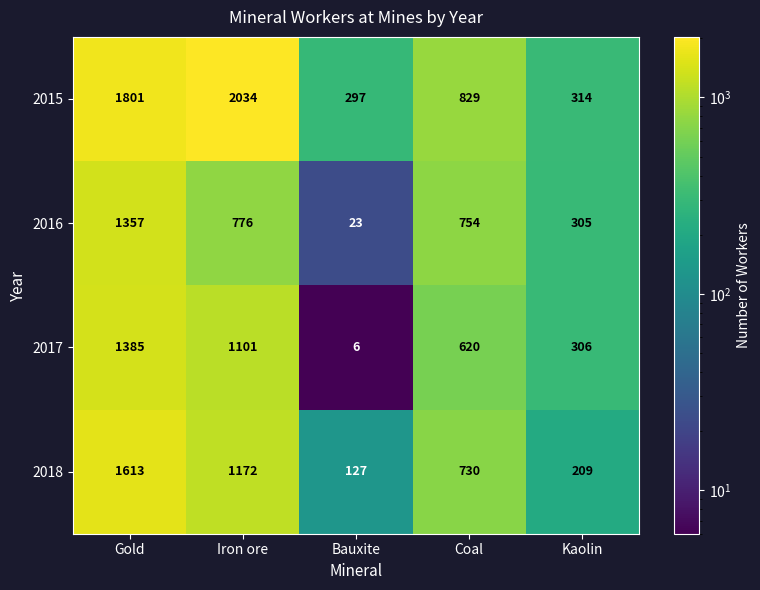

At which category is the sum across all series the highest?

Gold